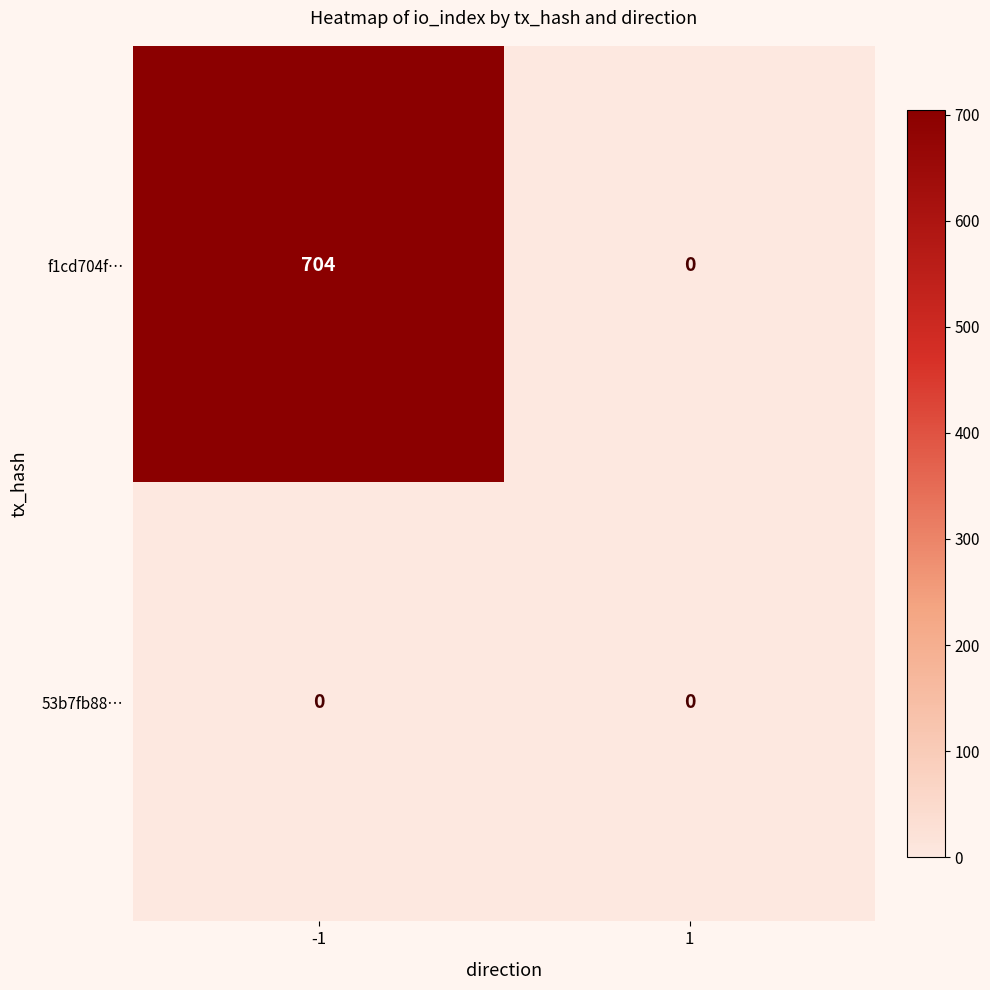

What is the difference between the maximum and minimum values in the f1cd704f… series?

704